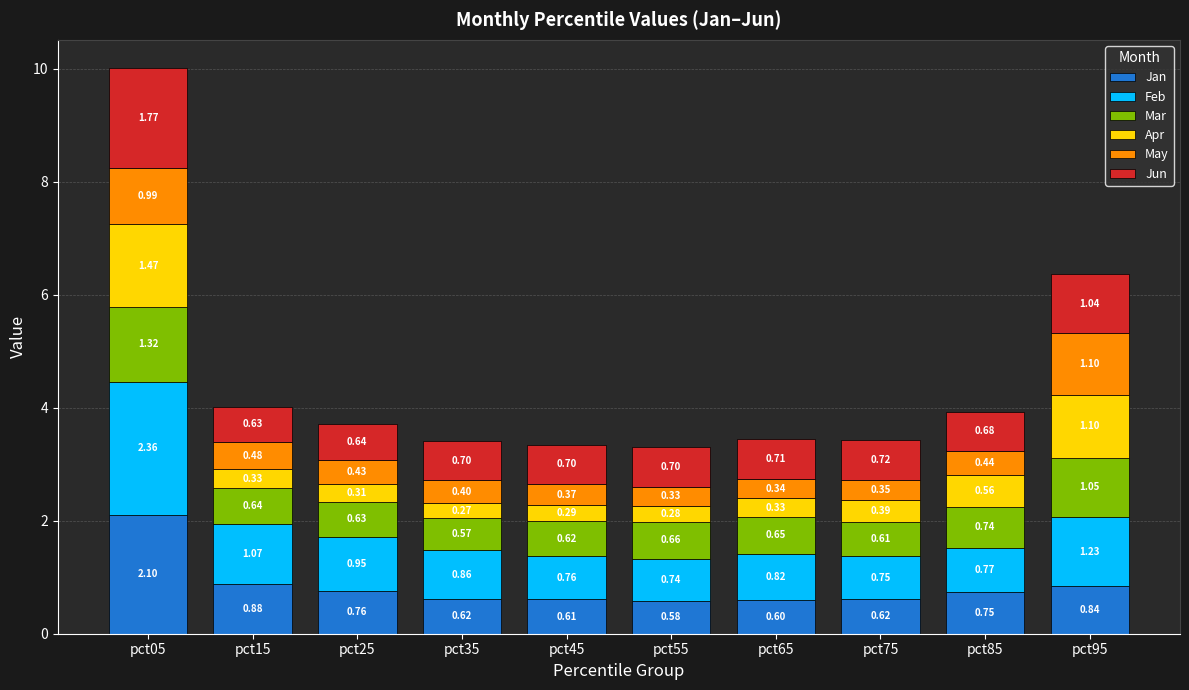

At which category is the sum across all series the highest?

pct05